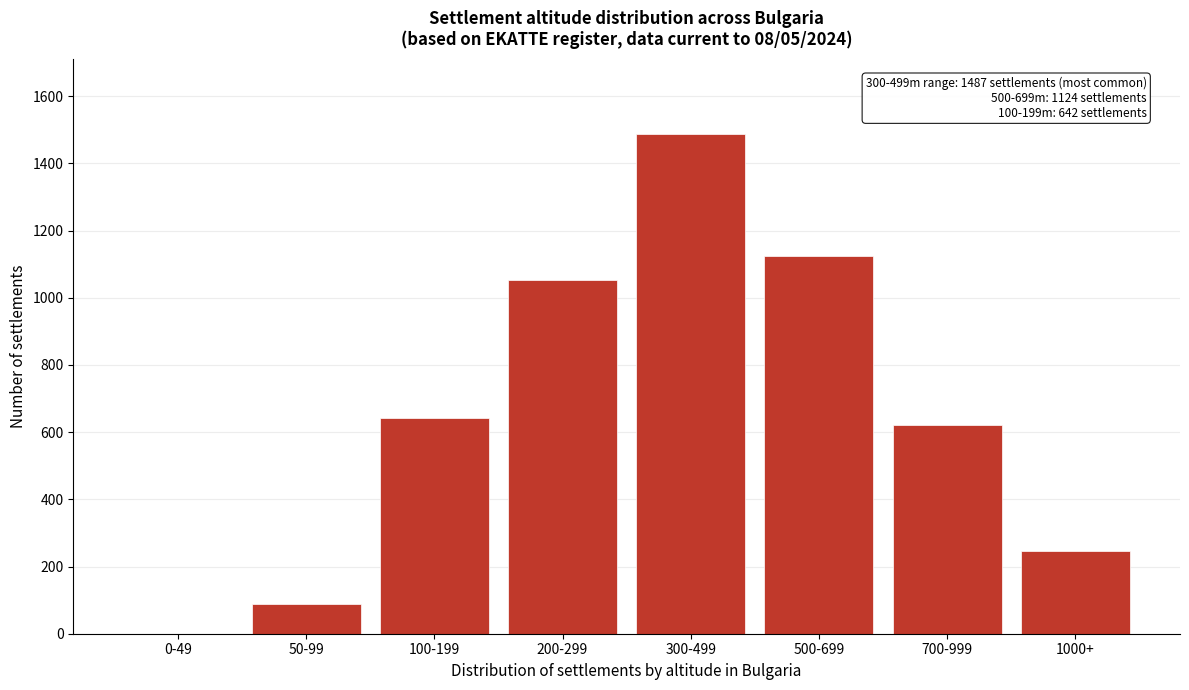

Reading right to left, transcribe all the data shown in this chart.

1000+=245	700-999=621	500-699=1124	300-499=1487	200-299=1053	100-199=642	50-99=87	0-49=0